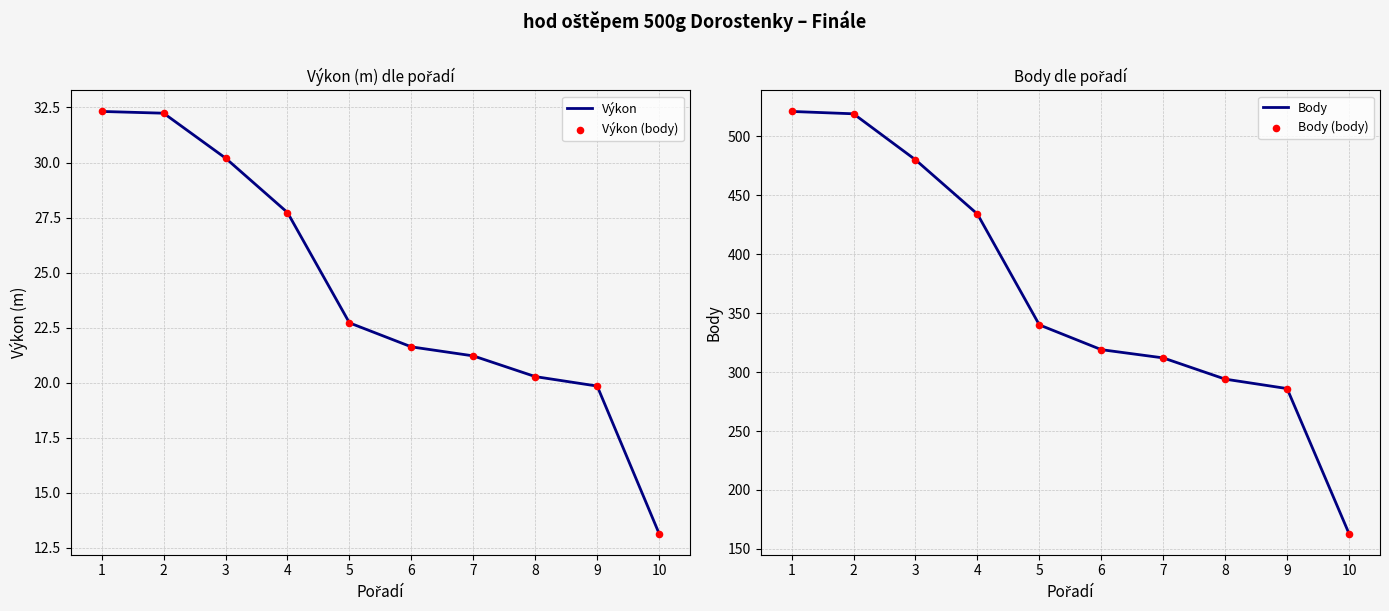

What is the total value across all series at 6?

681.3